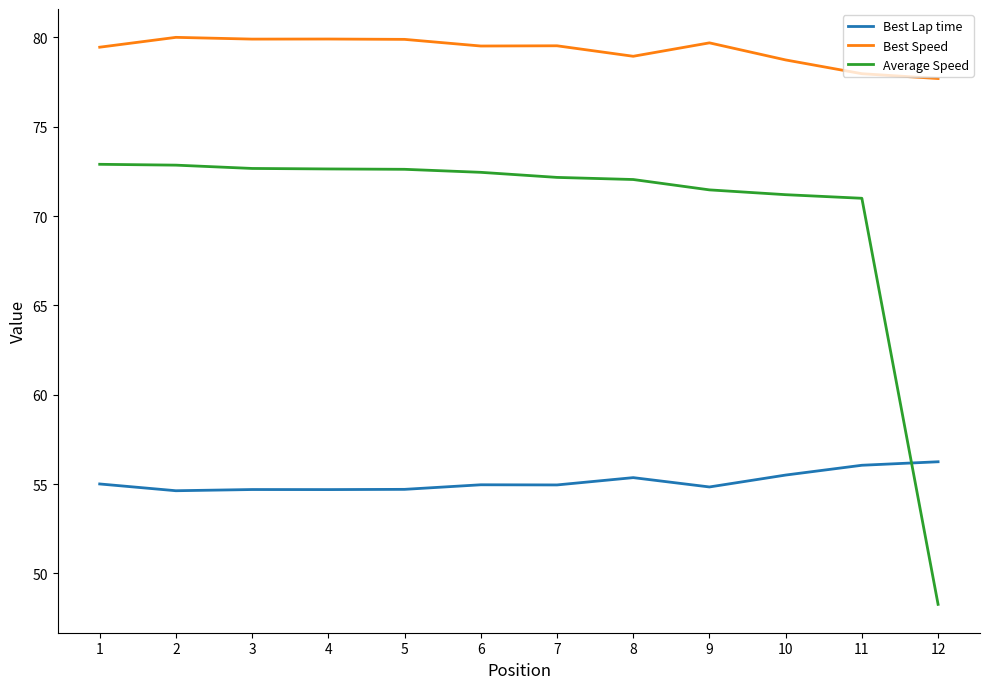

Is the value of Average Speed at 7 greater than the value of Best Speed at 12?

No